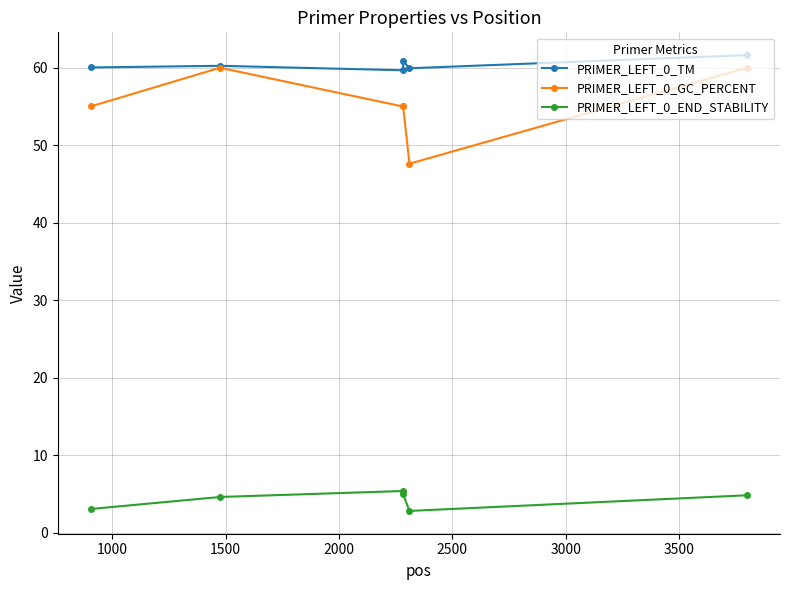

What is the value of the PRIMER_LEFT_0_END_STABILITY point at the 4th from the left?

5.0